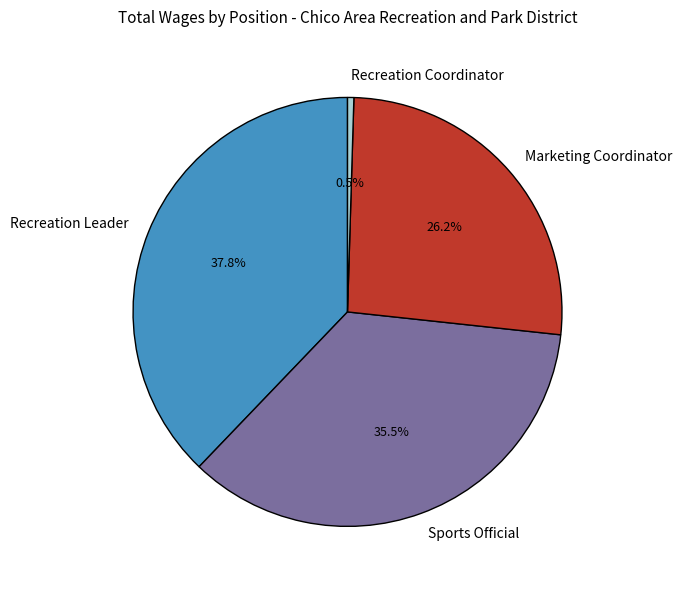

Rank the categories by value from highest to lowest.

Recreation Leader, Sports Official, Marketing Coordinator, Recreation Coordinator